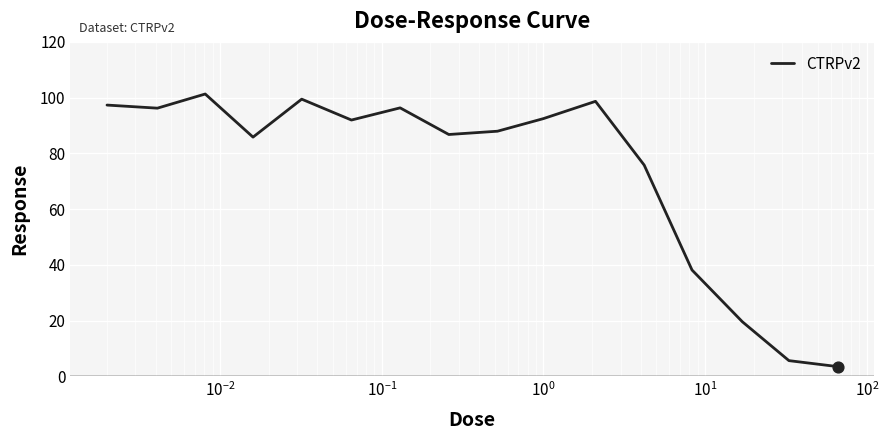

What is the difference between the maximum and minimum values?

97.8